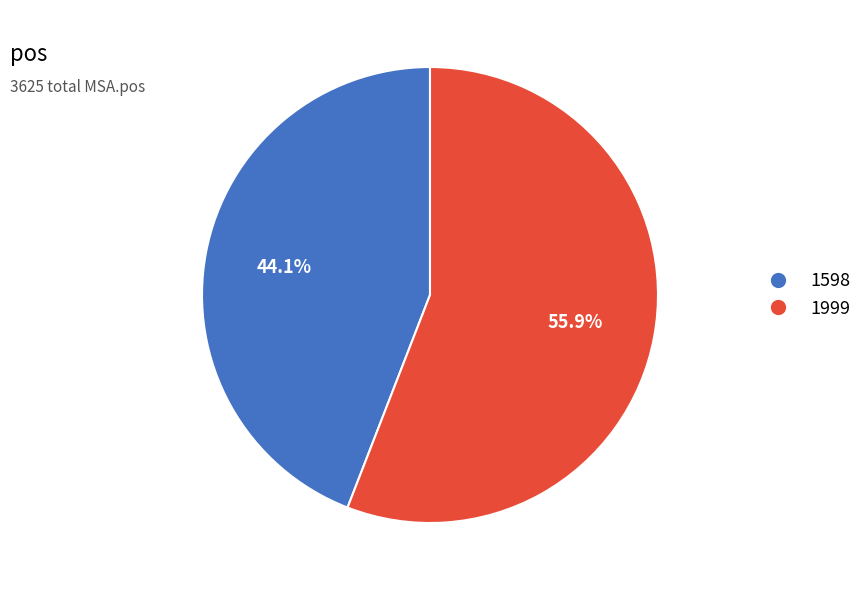

True or false: 1999 accounts for 56% of the total.

True